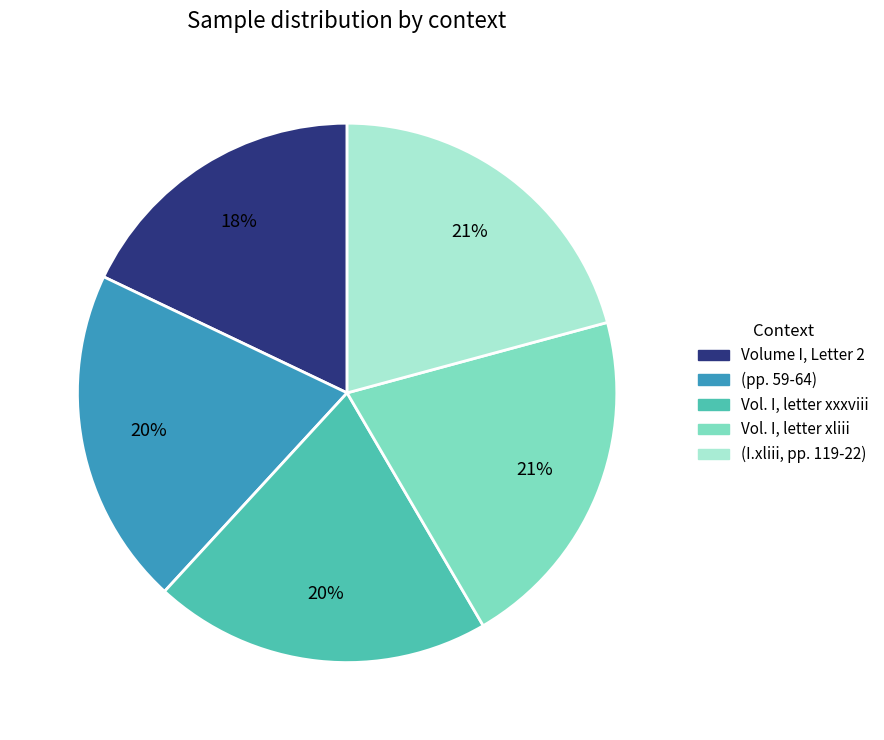

Is there any slice that represents more than half of the pie?

No